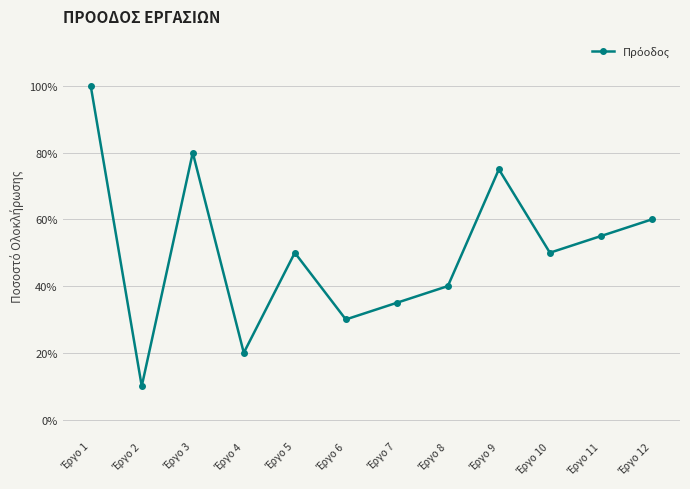

What is the sum of the values at Έργο 2 and Έργο 3?

0.9